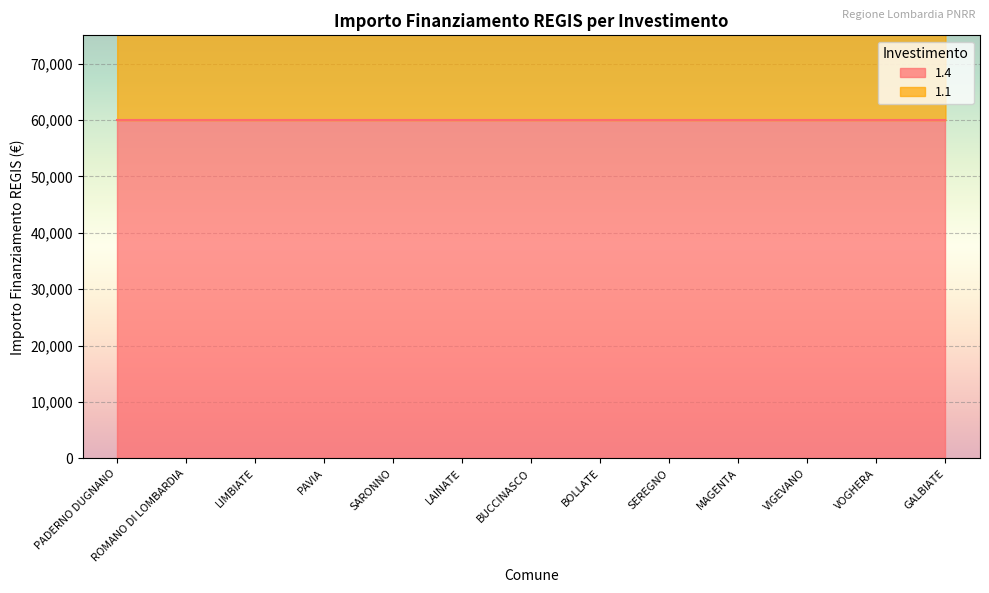

Which has a higher value, SEREGNO or MAGENTA?

SEREGNO